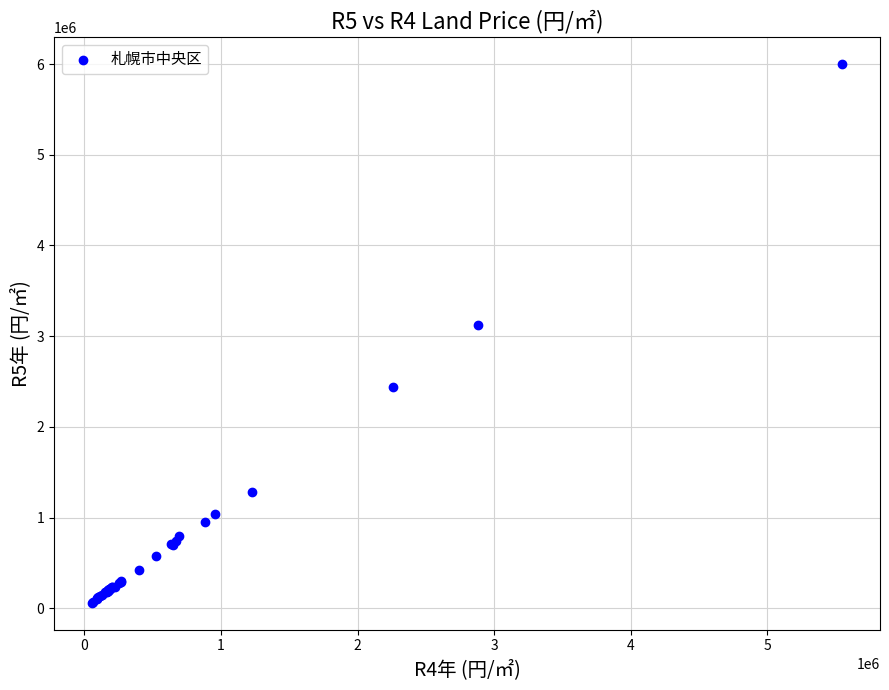

What Y value in the scatter plot is closest to 3030000?

3120000